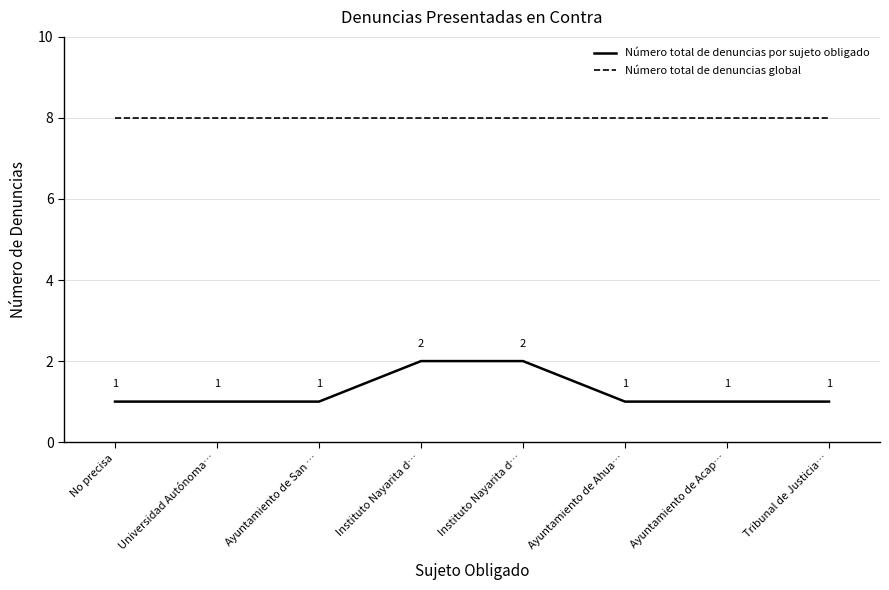

What are all the series names shown in the legend?

Número total de denuncias por sujeto obligado, Número total de denuncias global